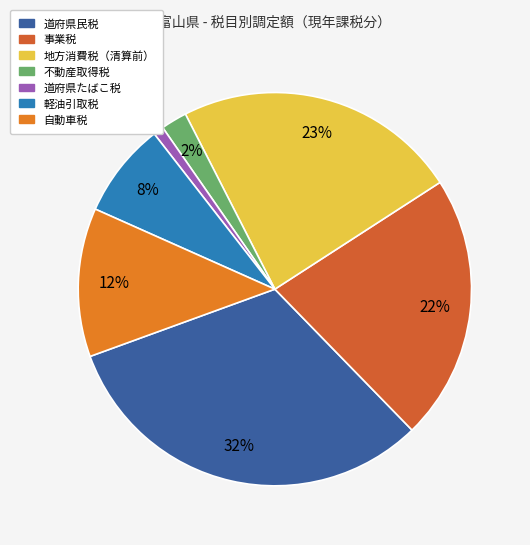

To the nearest percent, what is the average slice percentage?

14%